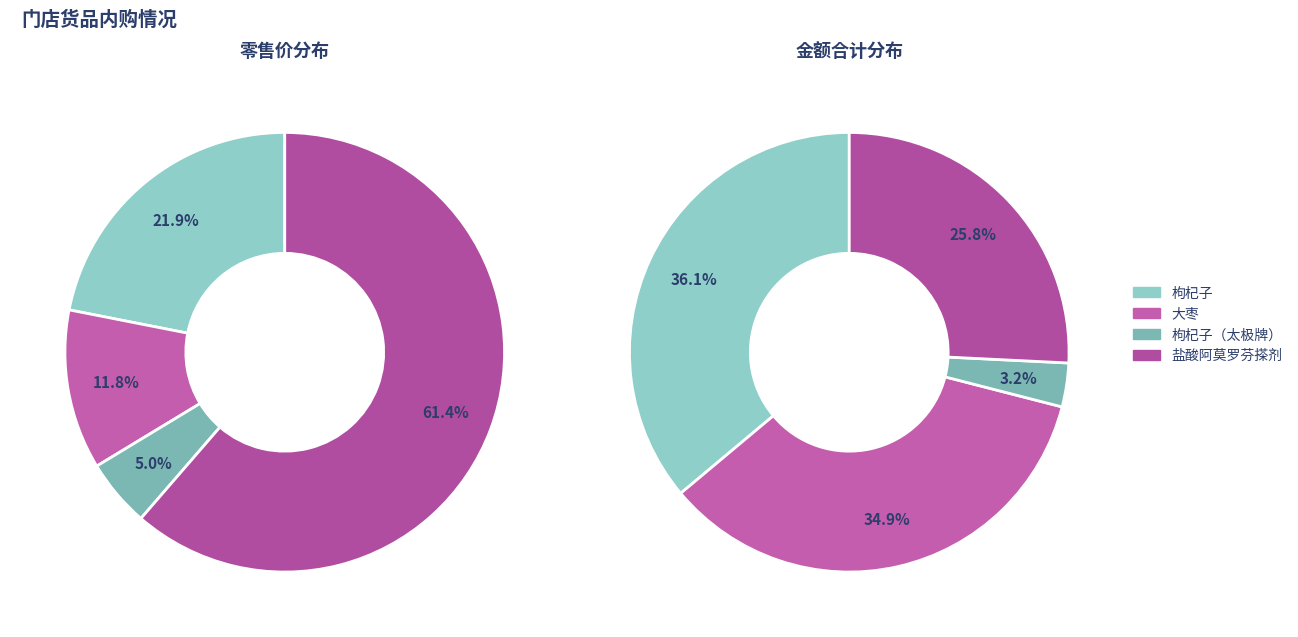

Count the number of slices in the pie.

4